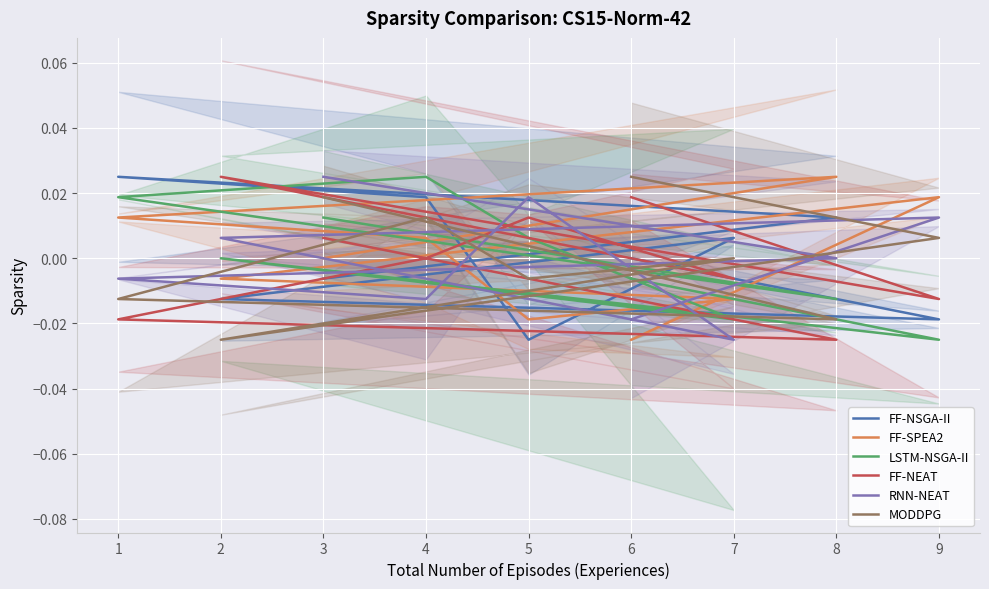

Which has a higher value, 8 or 3?

3